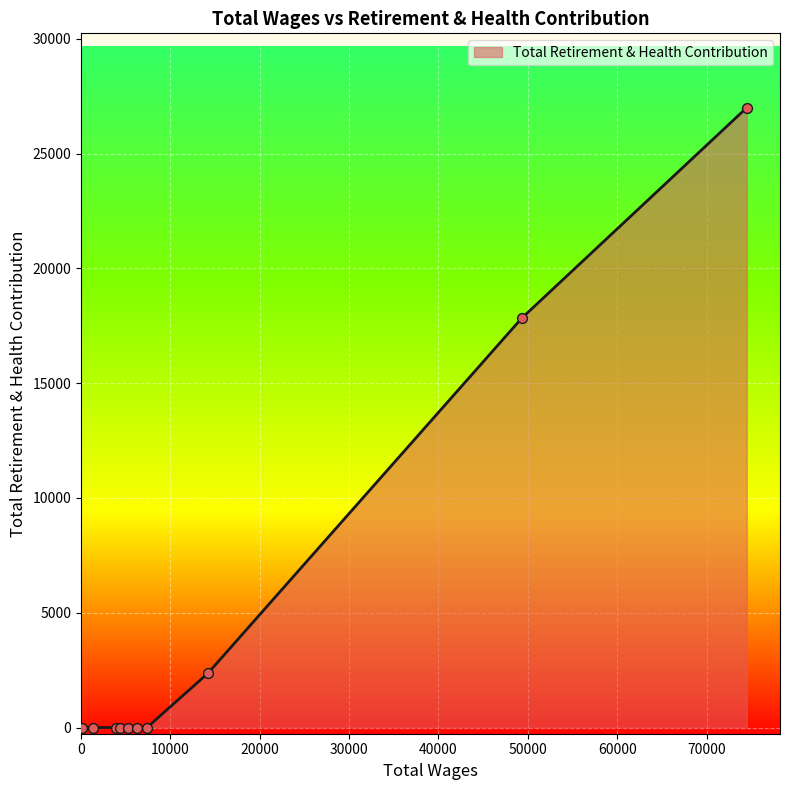

What is the greatest value displayed?

26997